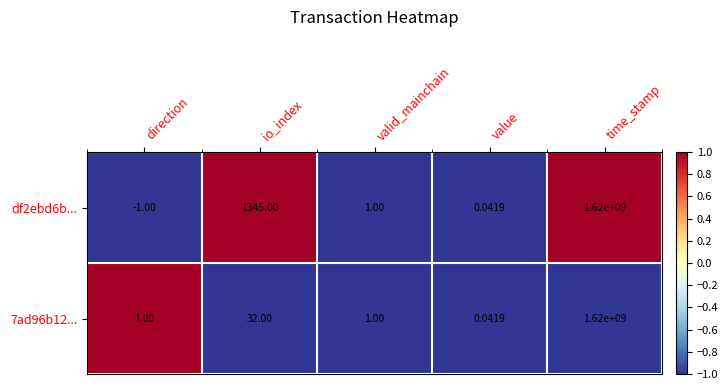

At which category is the sum across all series the highest?

time_stamp